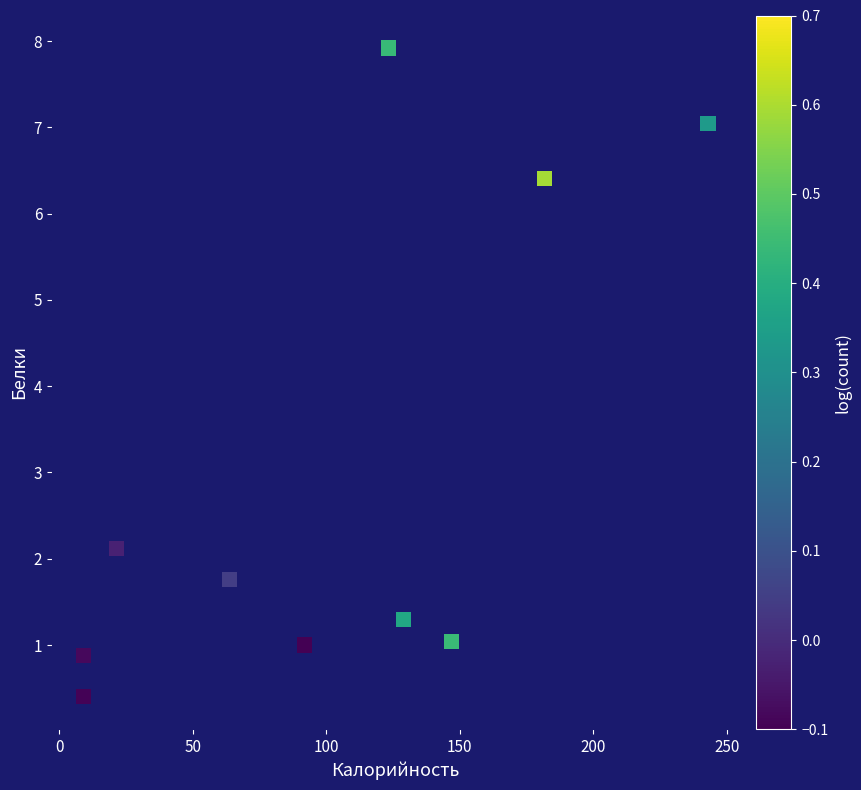

What is the range of Y values (max minus min)?

7.5